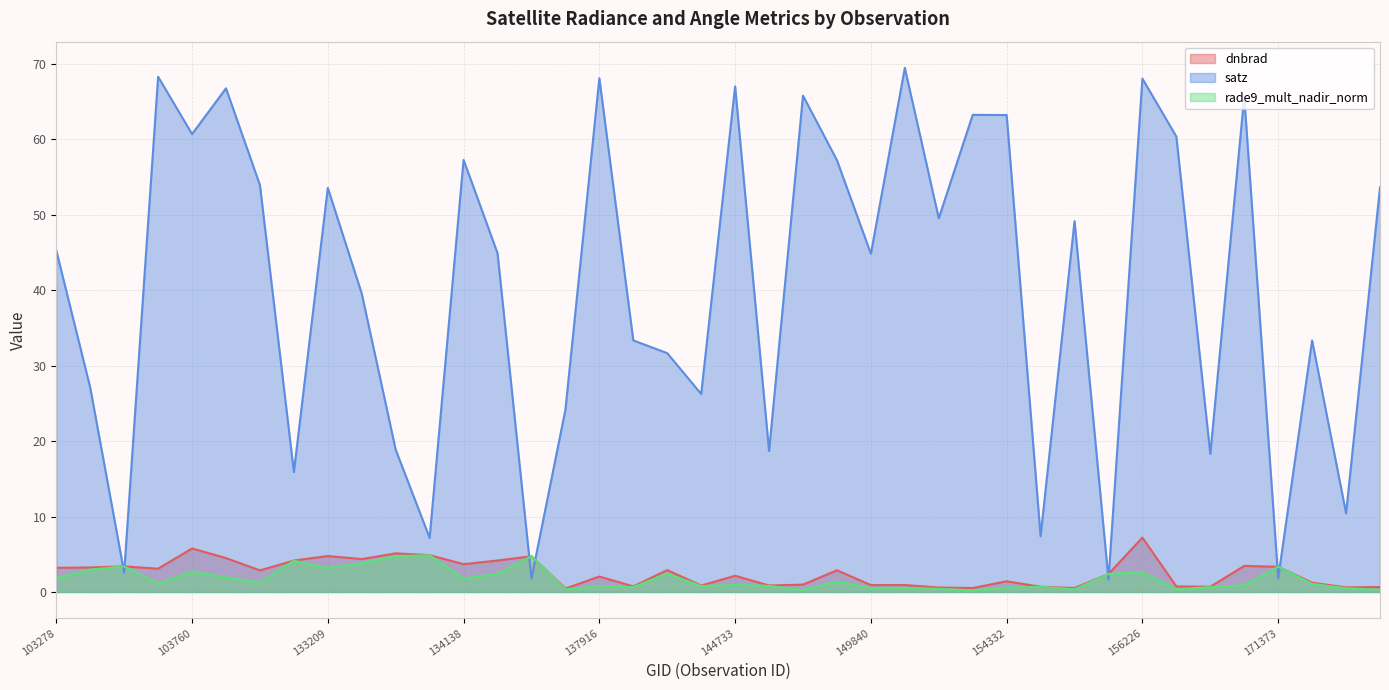

How many data points in rade9_mult_nadir_norm are less than 1?

19